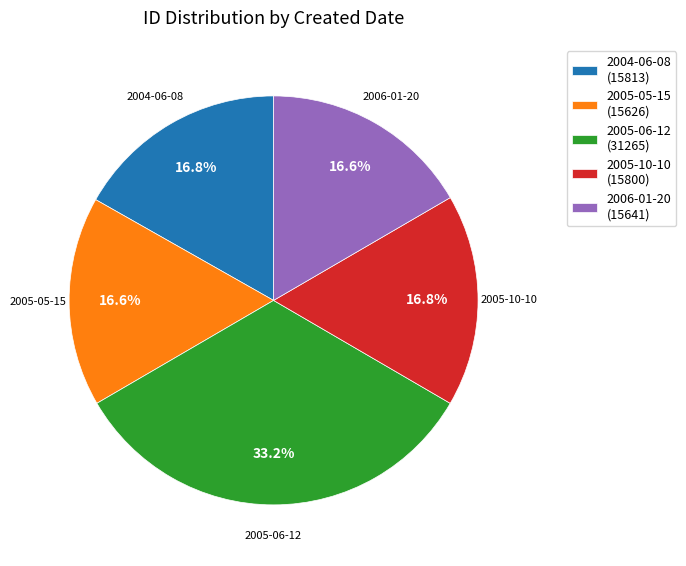

Does any single category account for the majority?

No